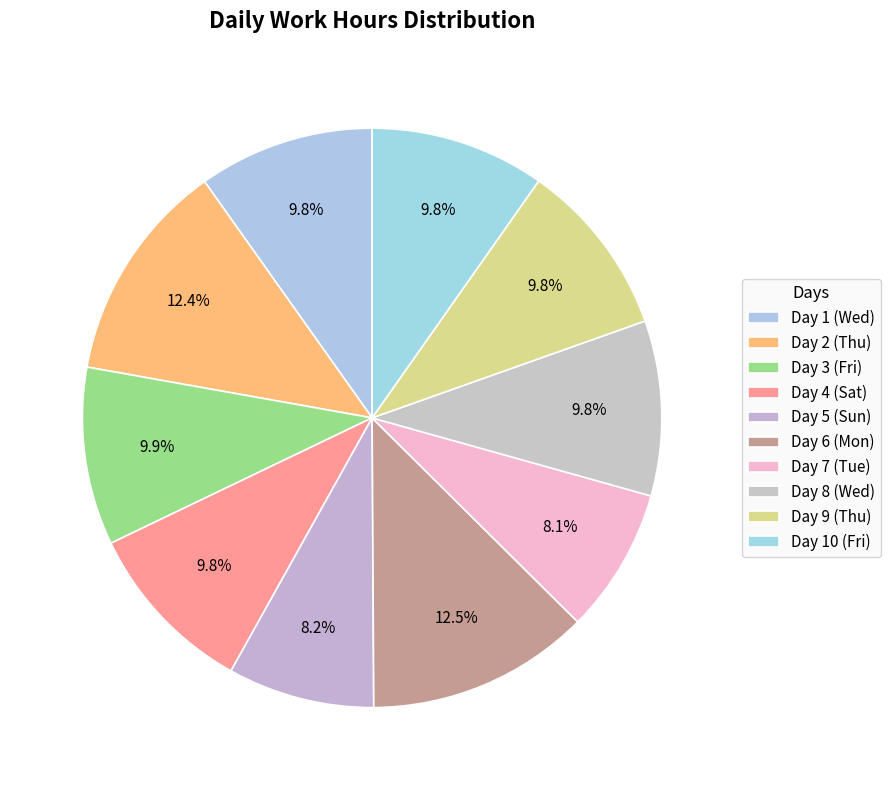

What is the change in value from Day 8 (Wed) to Day 9 (Thu)?

+0.1